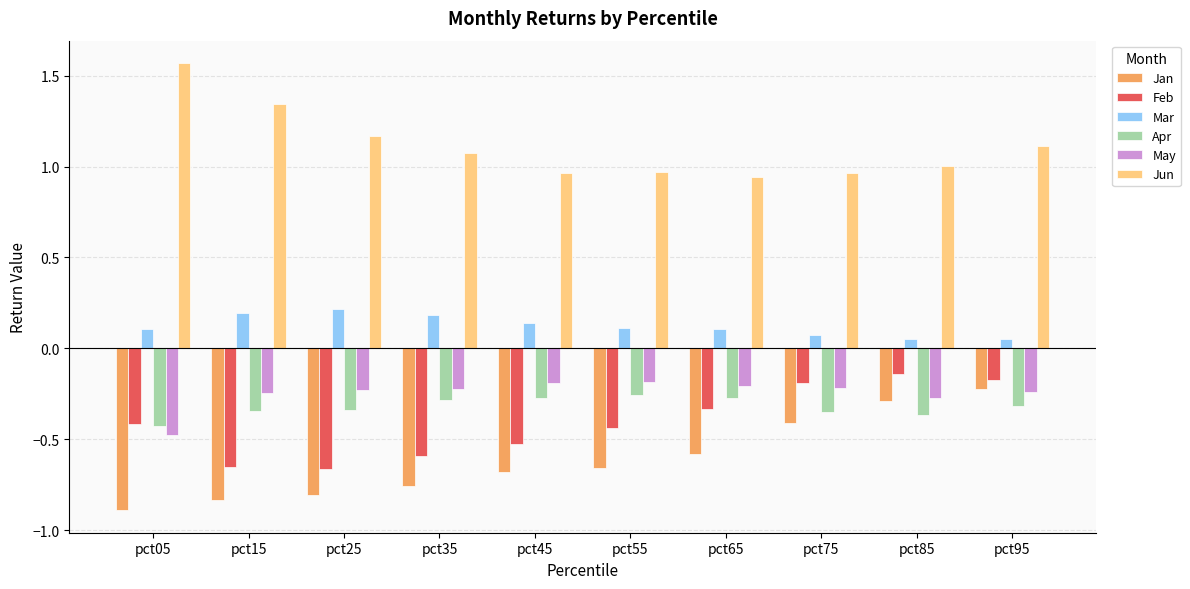

At how many categories does at least one series exceed 0?

10